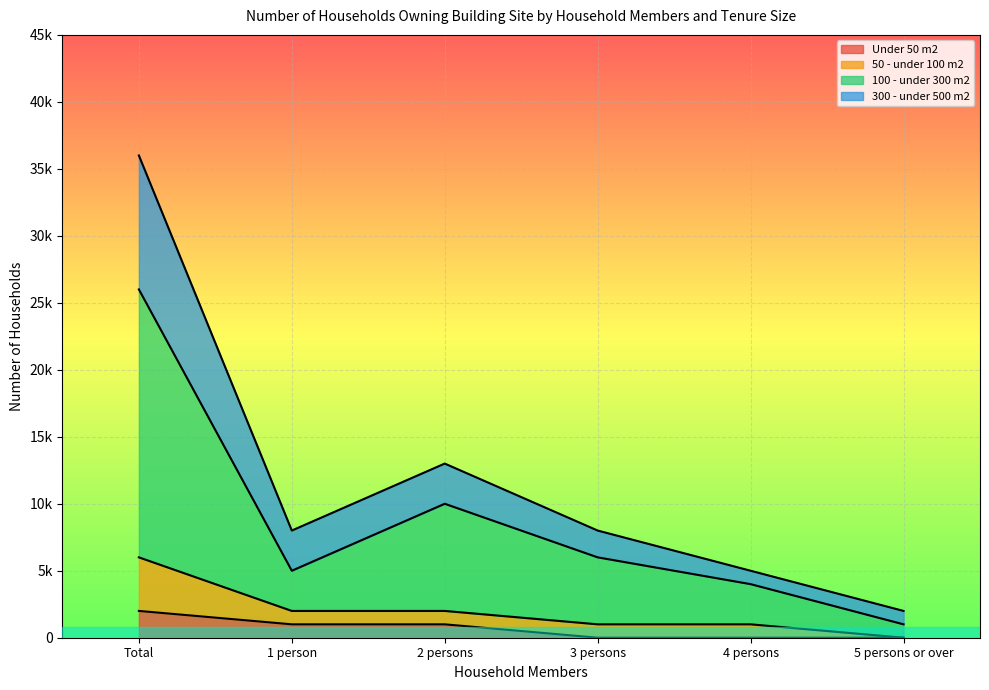

Count the number of categories in the chart.

6